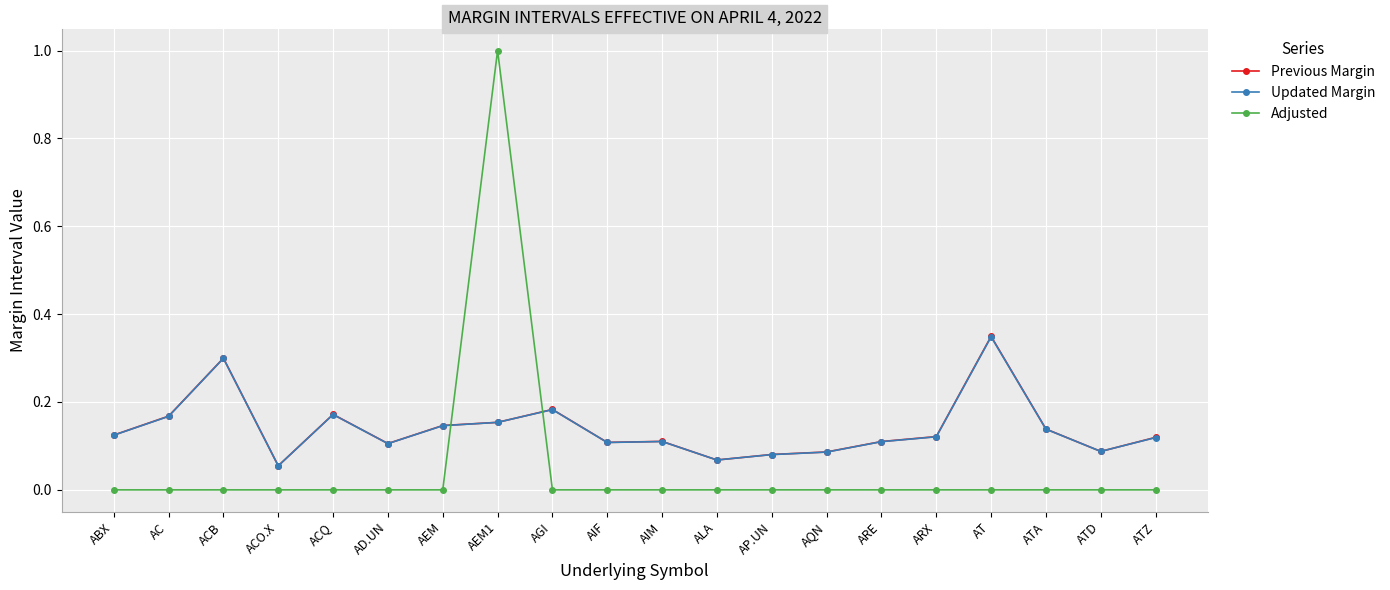

Which series has the widest spread of values?

Adjusted